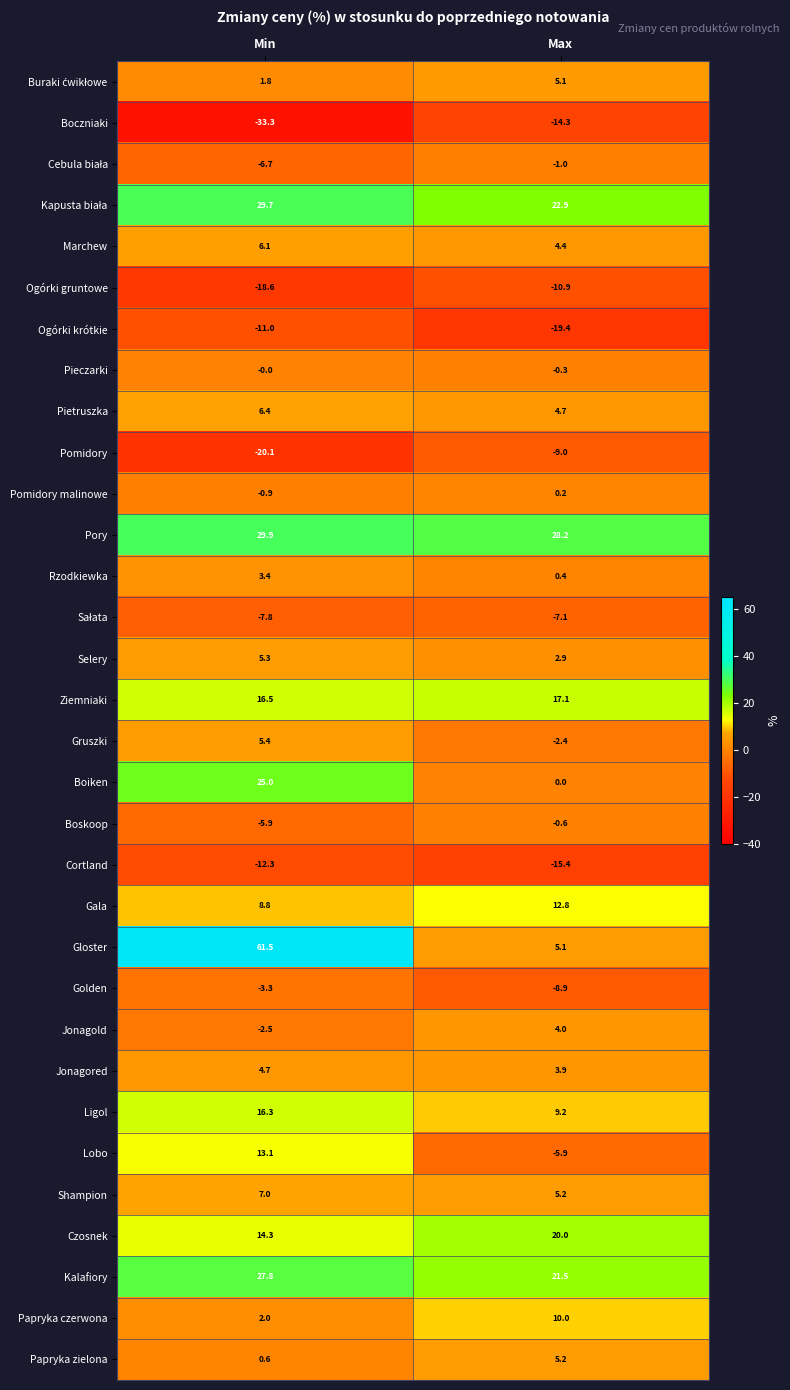

At which category is the sum across all series the highest?

Min